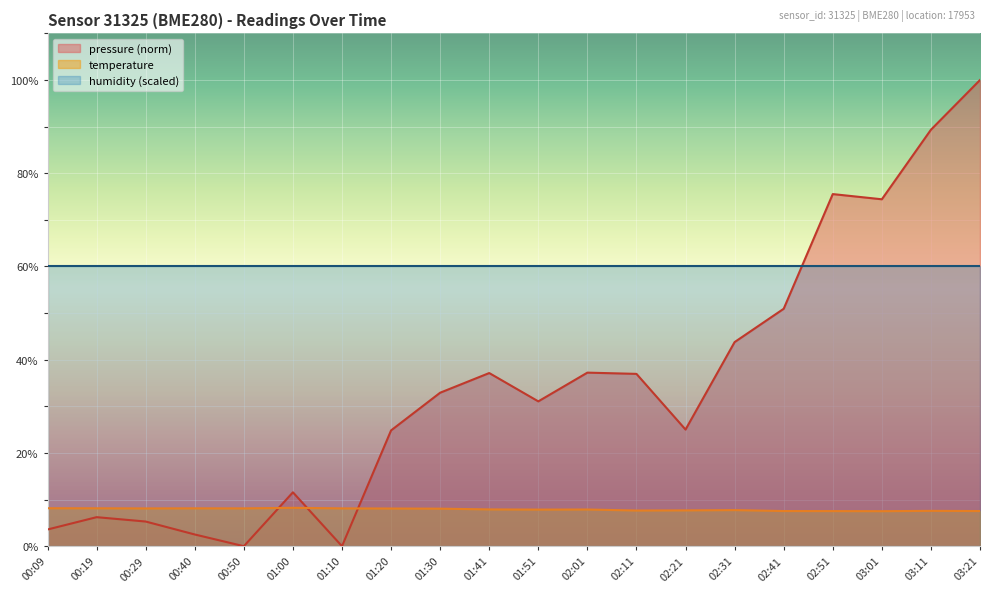

What is the value of the temperature point at the 4th from the left?

8.1